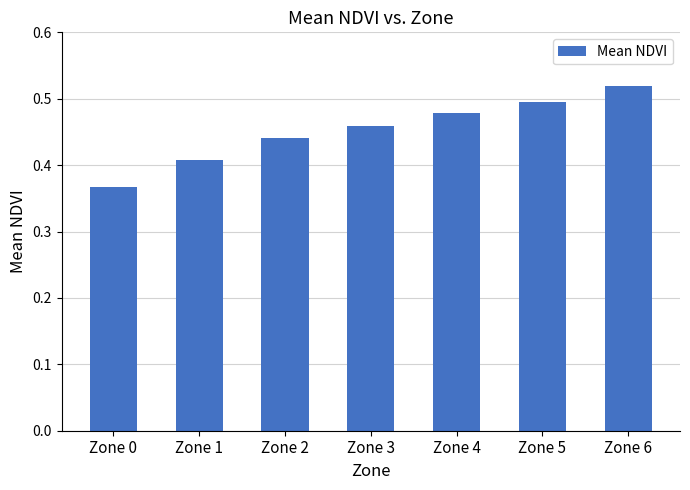

What is the sum of the values at Zone 5 and Zone 4?

1.0